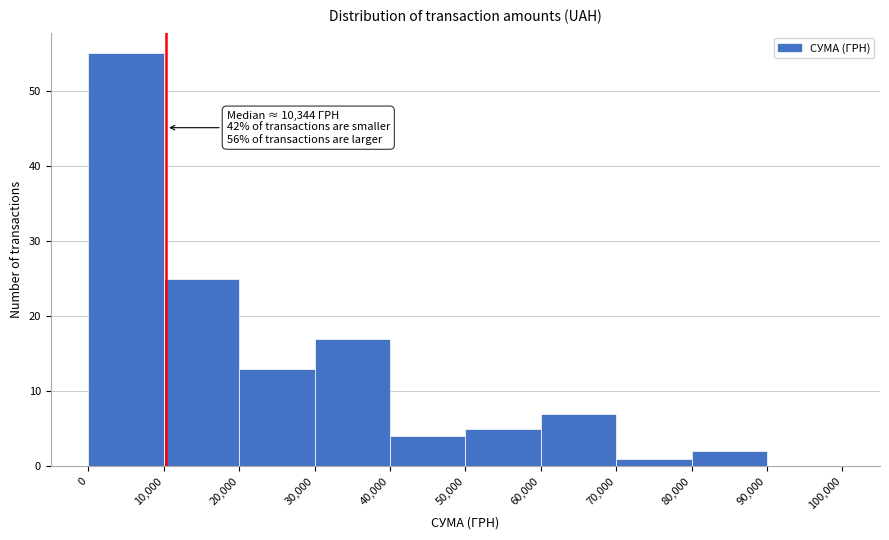

Over which range of the x-axis is the bar tallest?

0 to 10,000